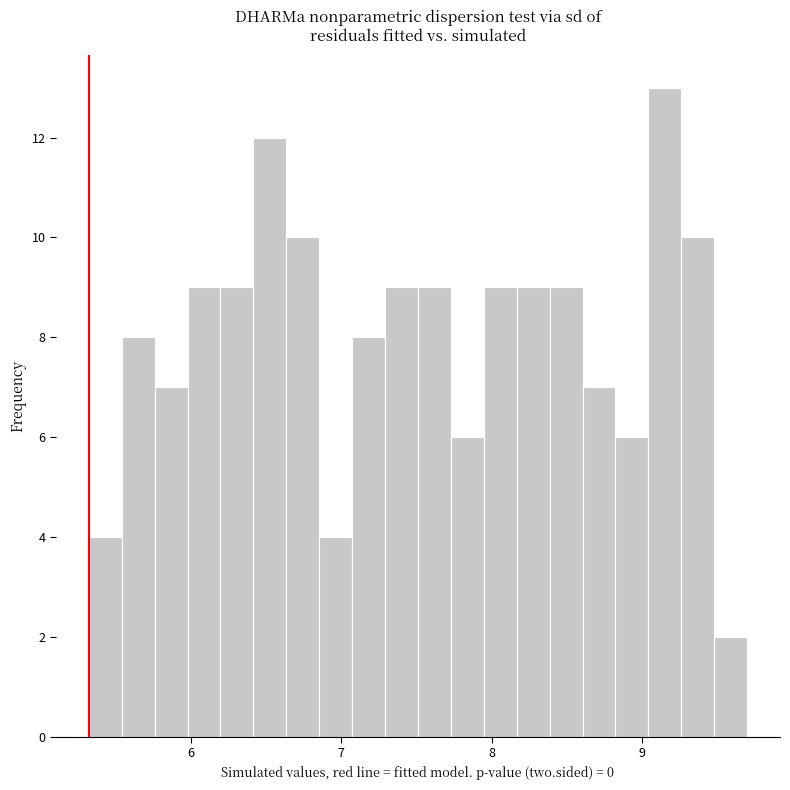

Read against the x-axis, roughly where is the centre of the tallest bar?

9.2